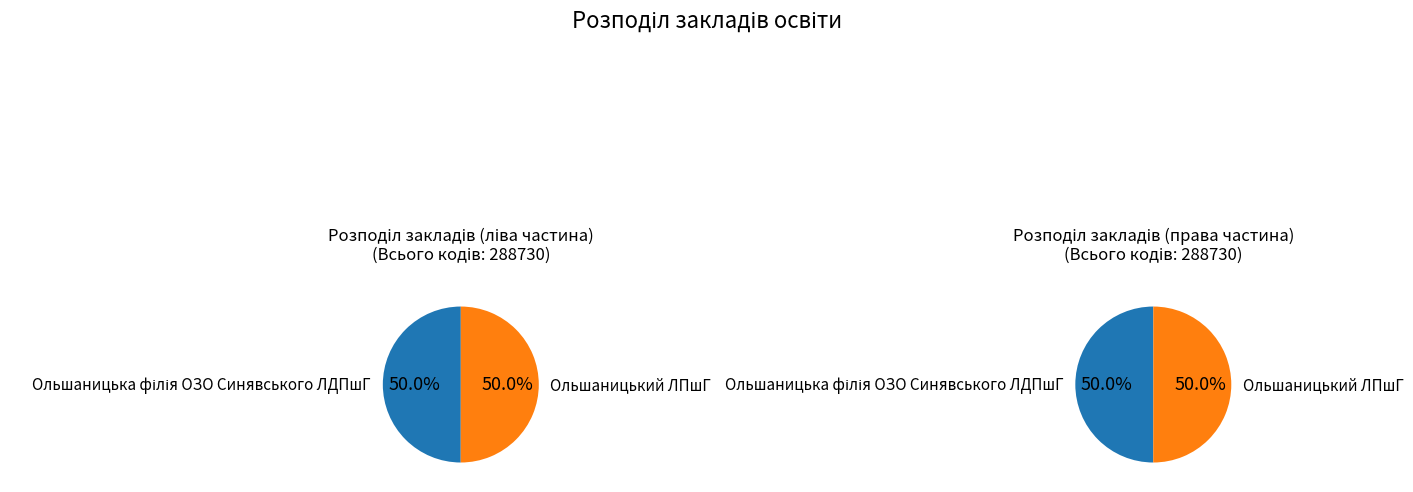

What percentage do Ольшаницький ЛПшГ and Ольшаницька філія ОЗО Синявського ЛДПшГ together represent?

100.0%